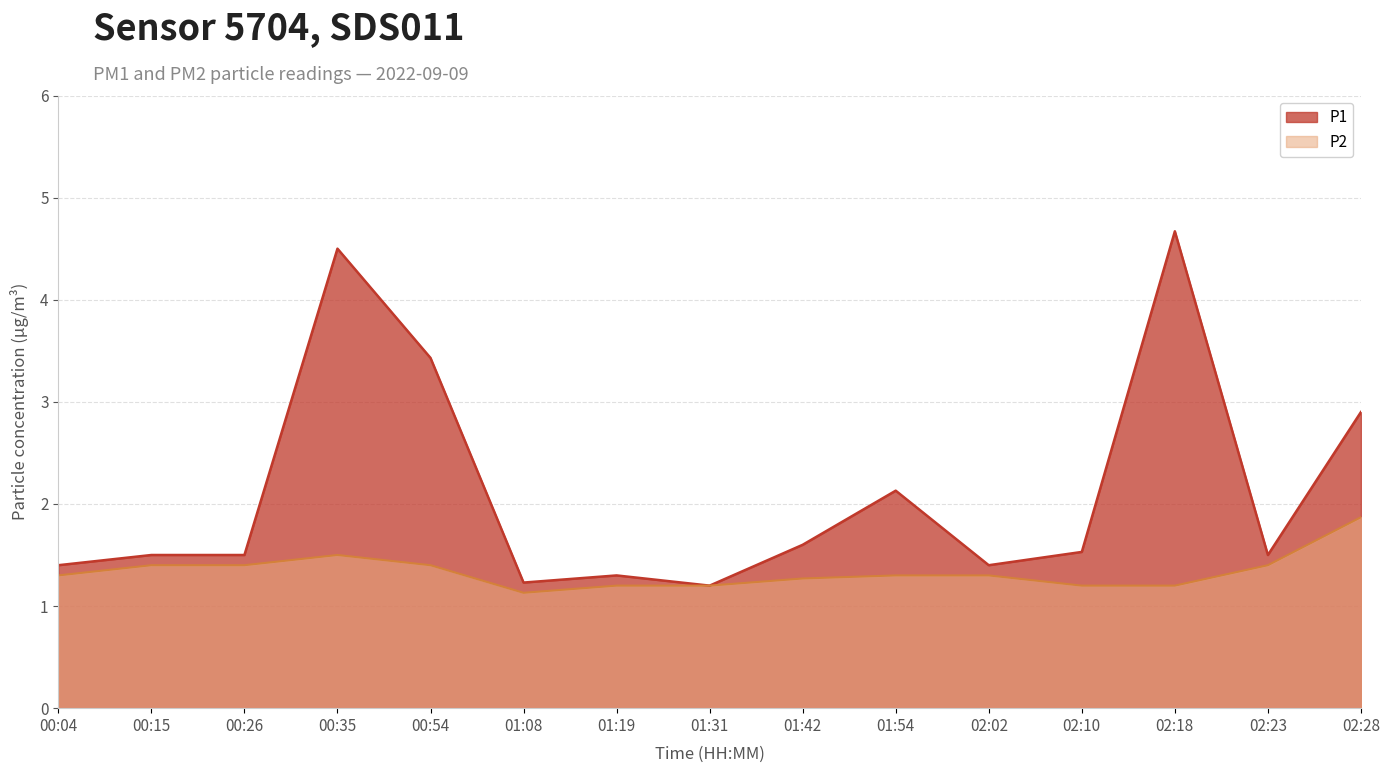

Which has a higher value, 02:18 or 01:08?

02:18